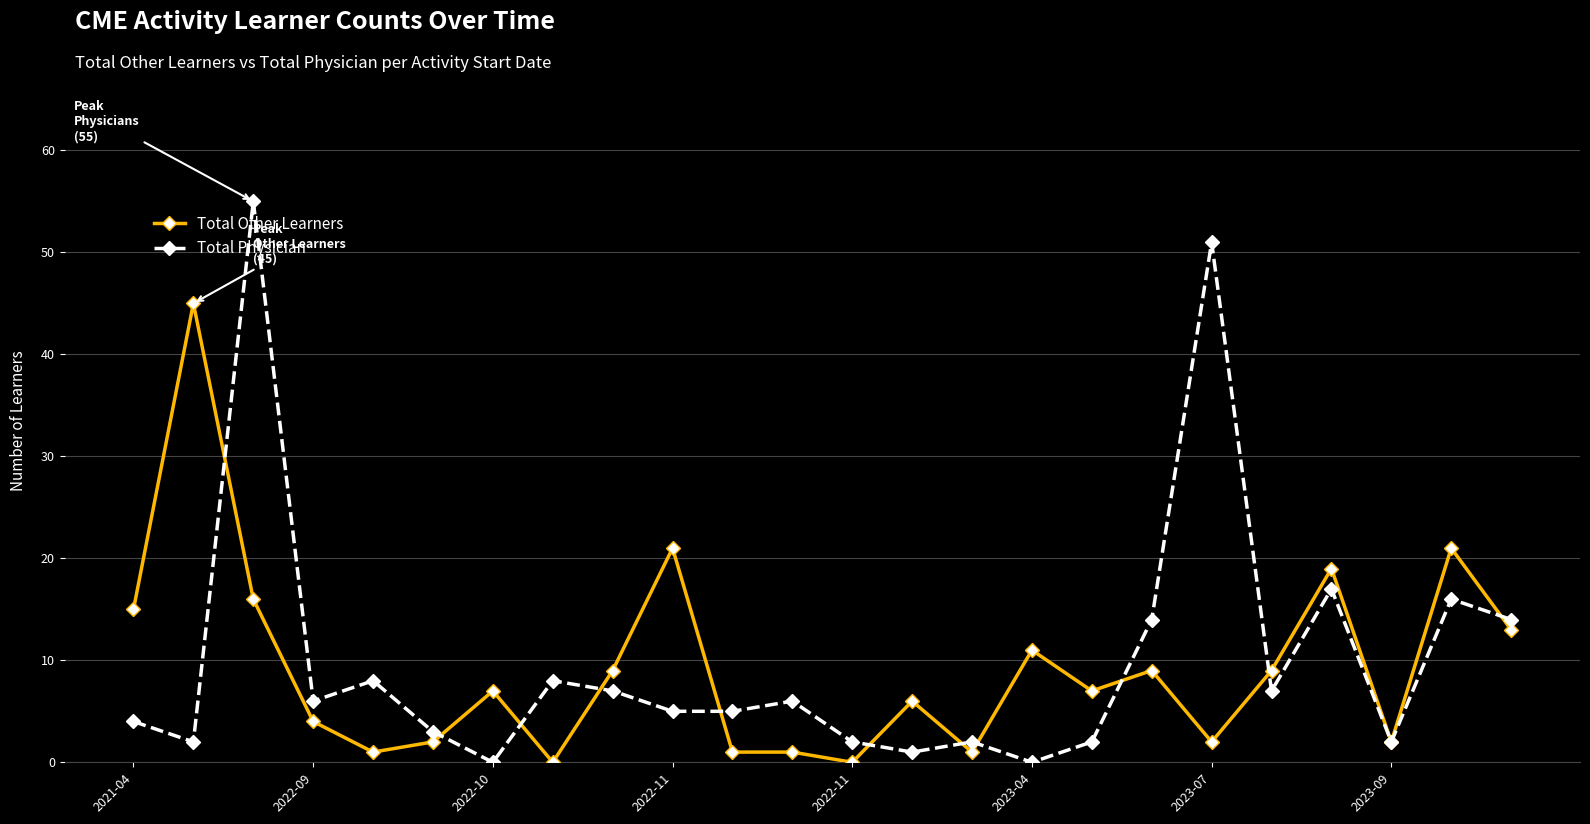

What is the value of the Total Other Learners point at the 23rd from the left?

21